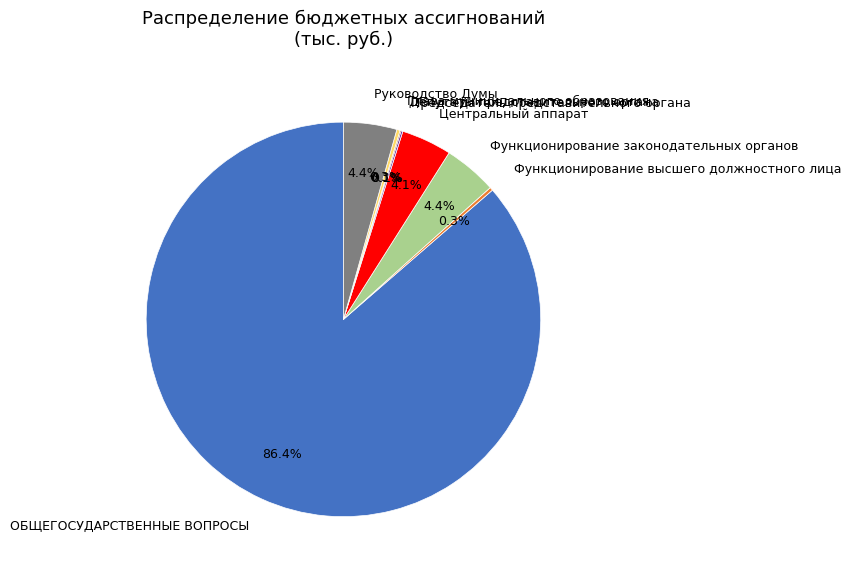

Combined, do ОБЩЕГОСУДАРСТВЕННЫЕ ВОПРОСЫ and Руководство Думы account for over 50%?

Yes